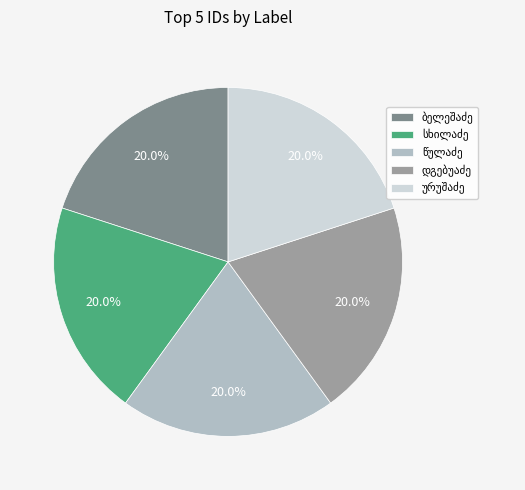

What is the largest slice in the pie chart?

ალექსანდრე ლევანის ძე ბელეშაძე